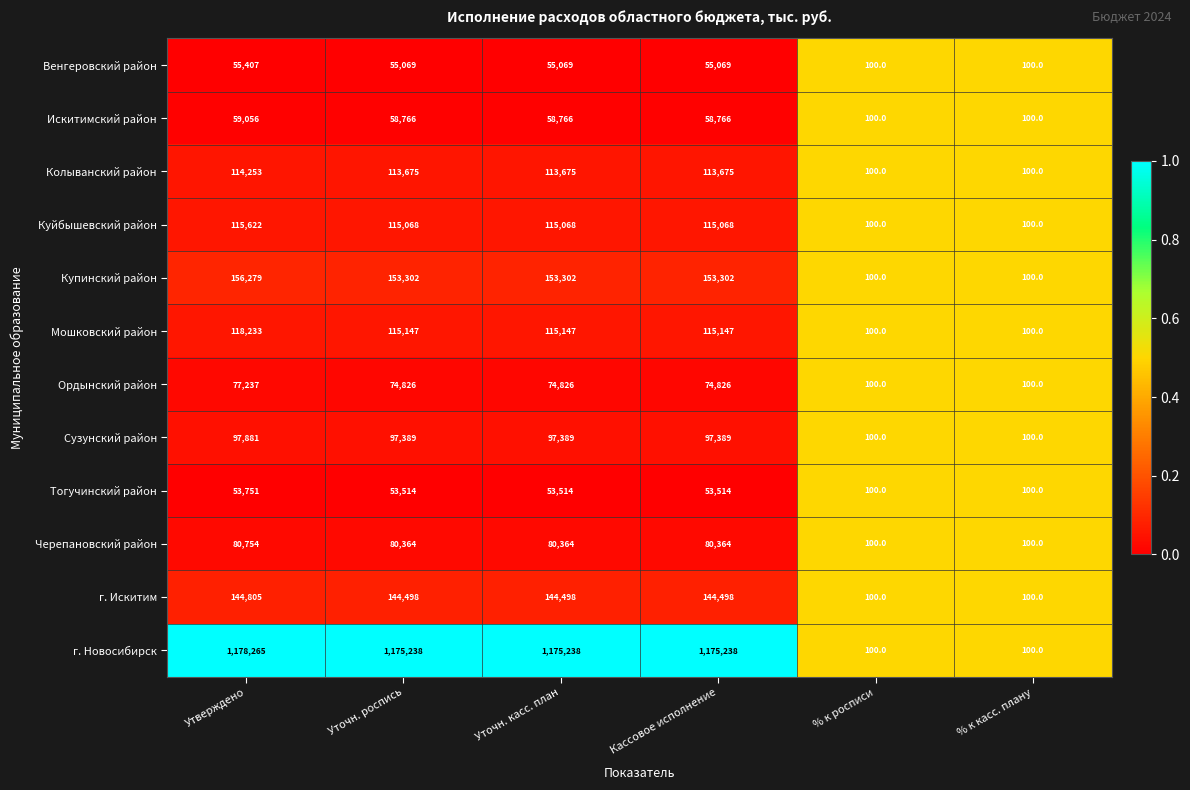

What is the maximum value shown in the chart?

1178265